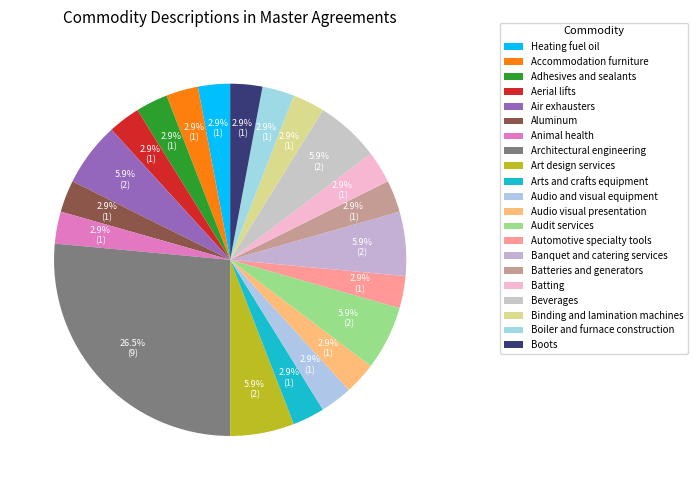

Count the number of slices in the pie.

21